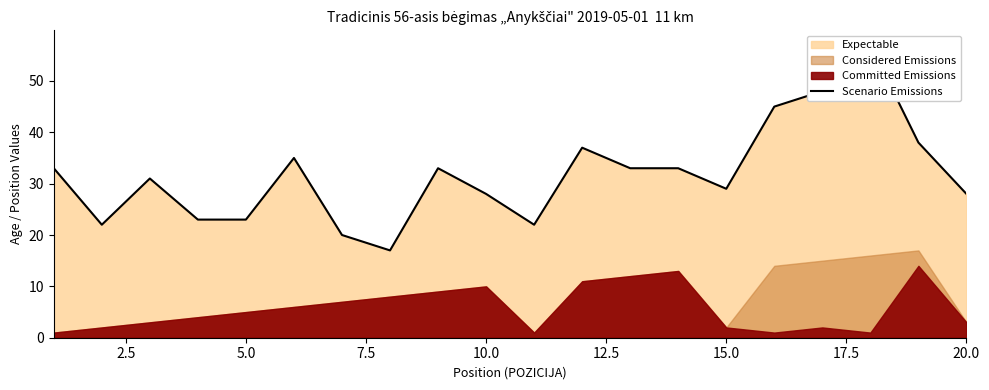

How many points are lower than both their immediate neighbors (excluding endpoints)?

4